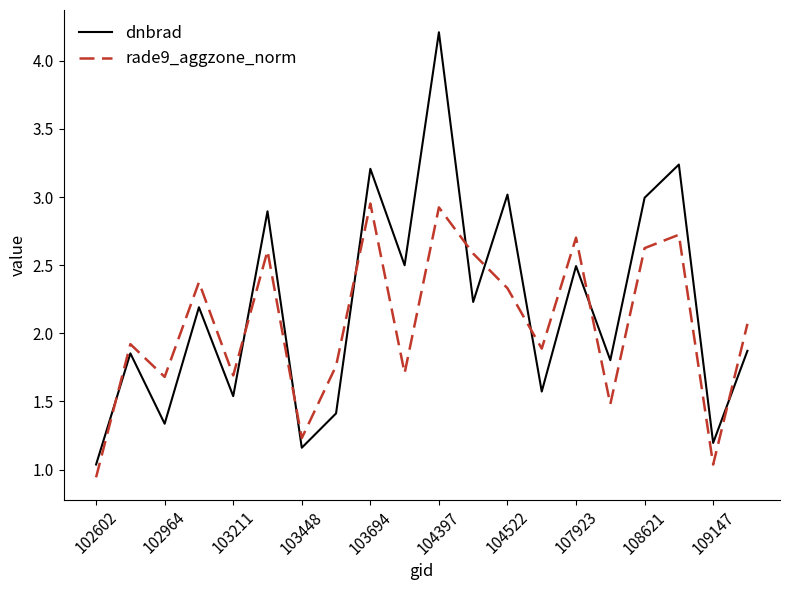

List the series in order of their peak value, lowest first.

rade9_aggzone_norm, dnbrad